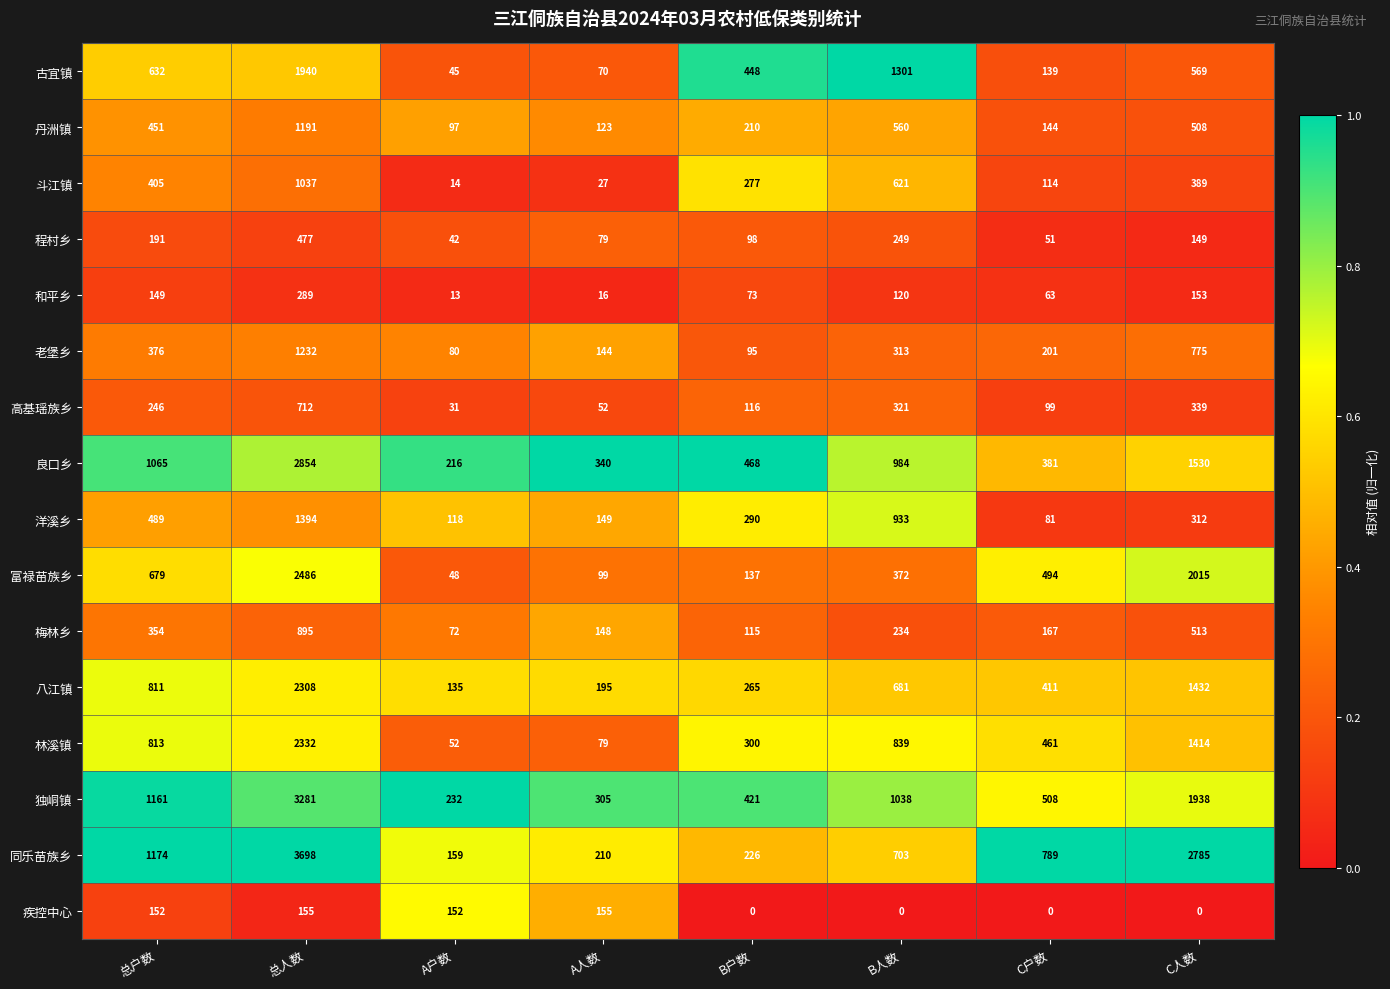

Which series has the largest total across all categories?

同乐苗族乡